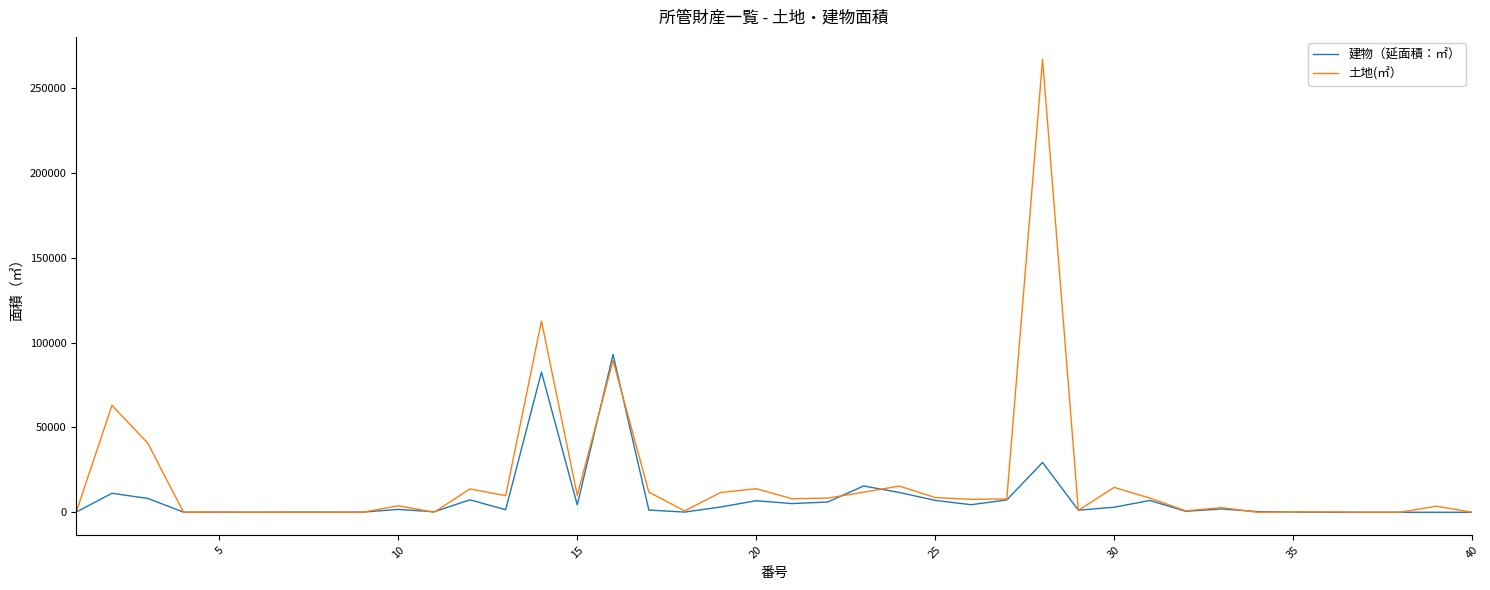

Is this an area chart (filled region under the line)?

No